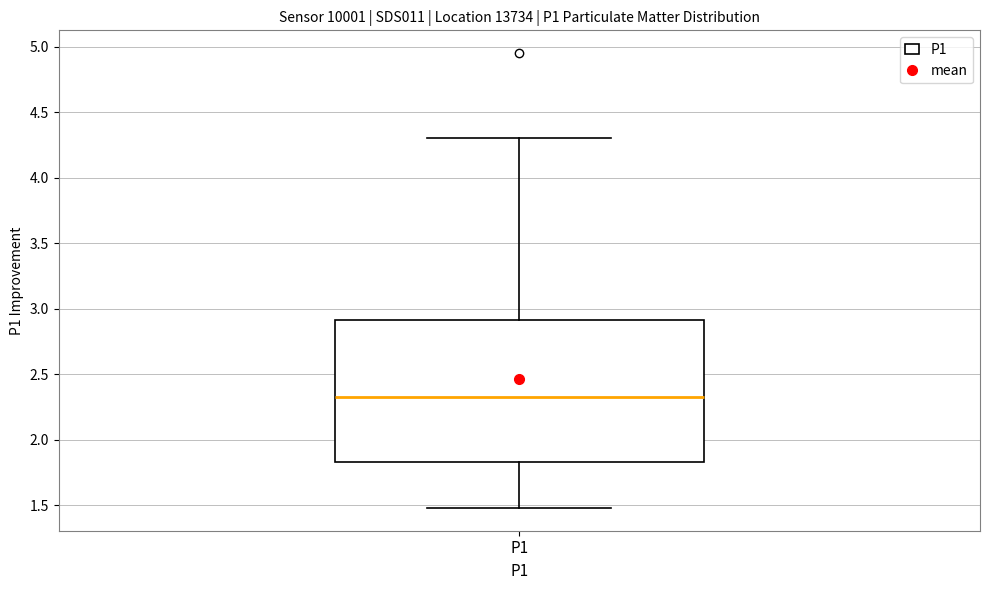

Transcribe this box plot: give where the median line is, the range the box spans, and where the two whiskers end, as read against the y-axis. The values are not printed on the chart, so give them approximately, as read against the axis.

median 2.35, box 1.85 to 2.90, whiskers 1.50 to 4.30